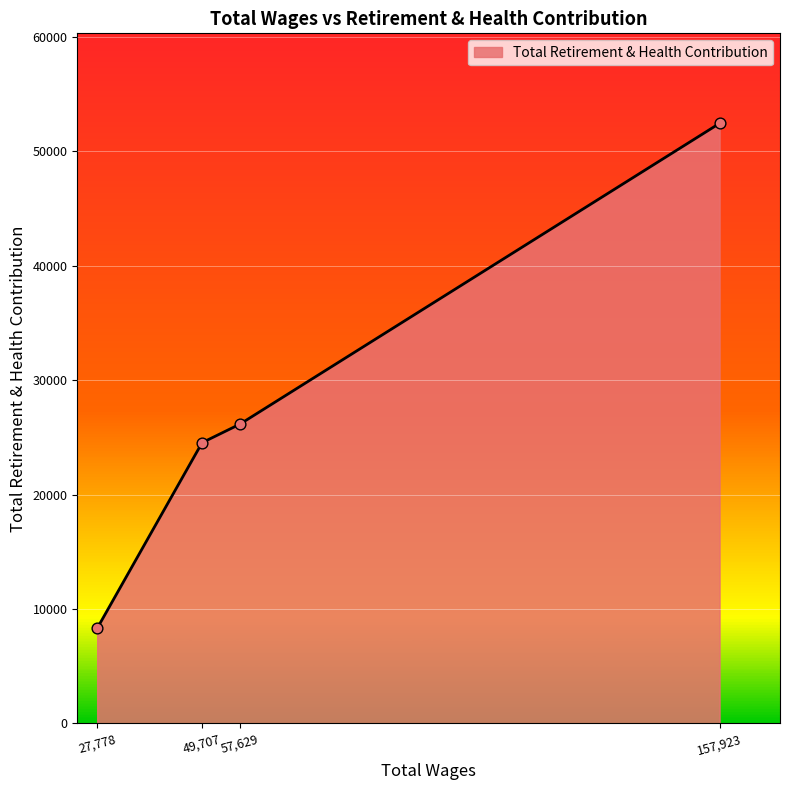

What is the change in value from 49,707 to 57,629?

+1623